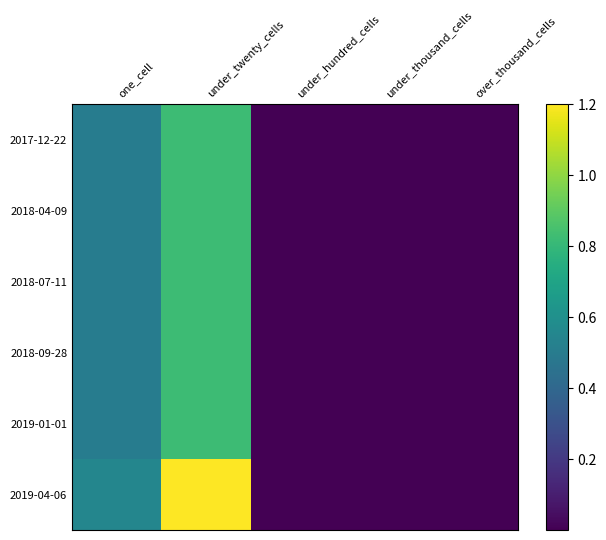

Rank the series at one_cell from lowest to highest value.

2018-09-28, 2018-07-11, 2019-01-01, 2017-12-22, 2018-04-09, 2019-04-06